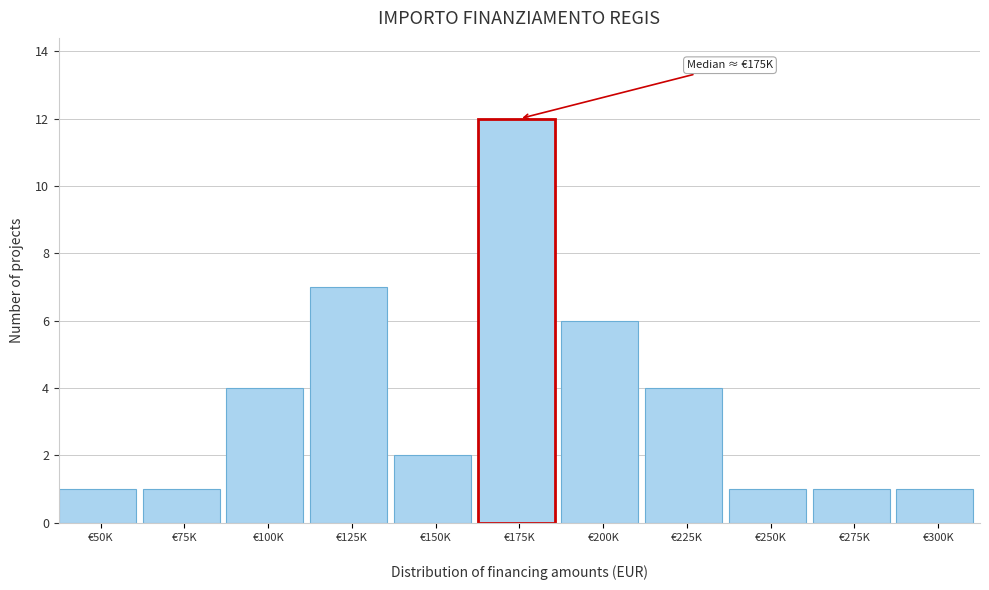

Reading left to right, transcribe all the data shown in this chart.

1	1	4	7	2	12	6	4	1	1	1